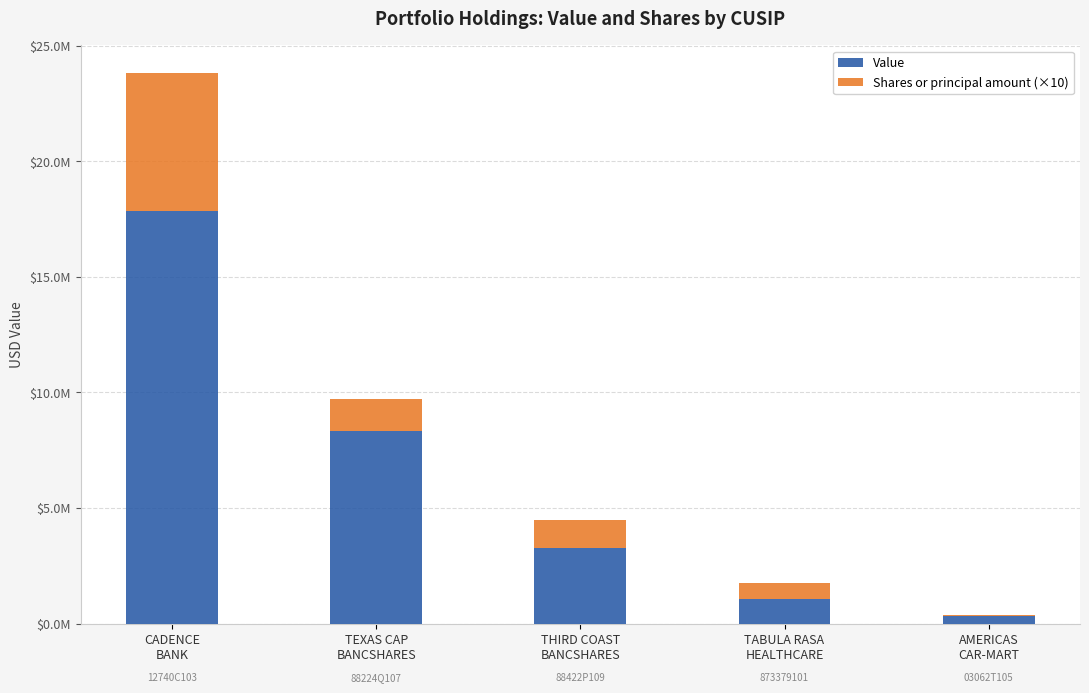

What is the sum of the Shares or principal amount (×10) values at TEXAS CAP
BANCSHARES and THIRD COAST
BANCSHARES?

2635000